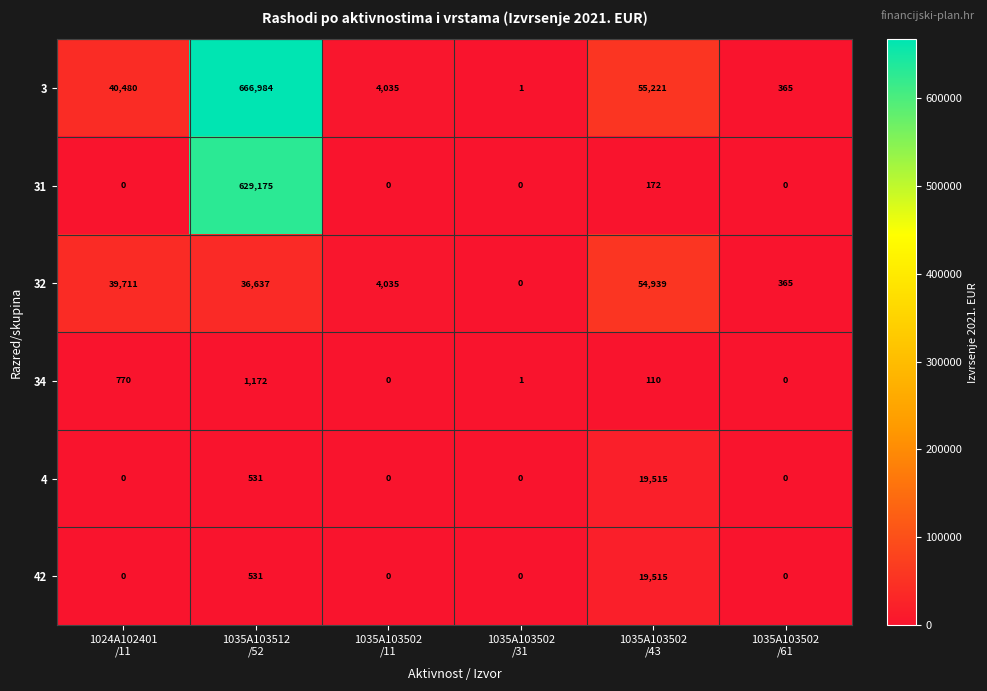

At how many categories does at least one series exceed 654858?

1